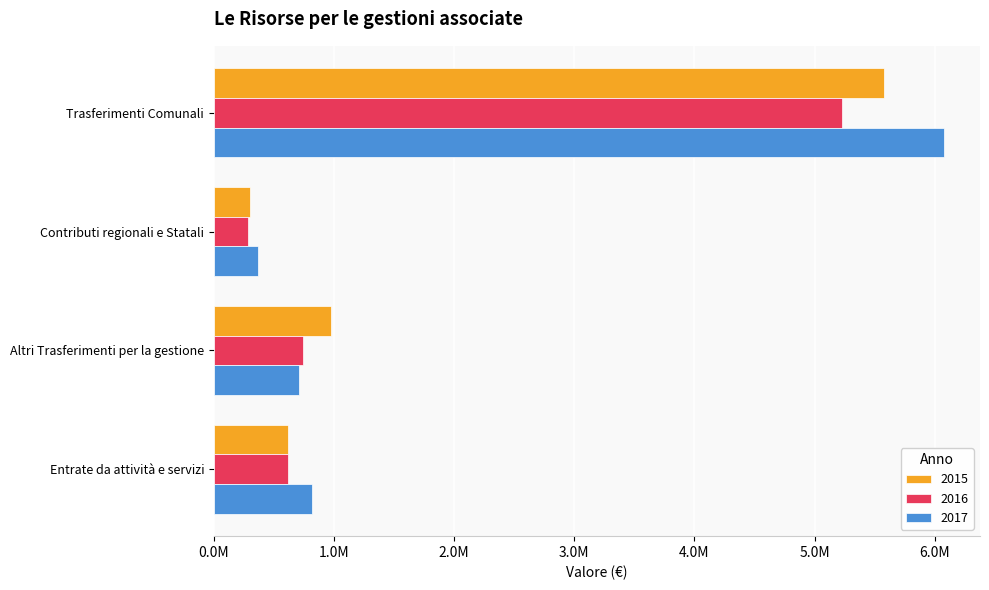

Which series has the widest spread of values?

2017